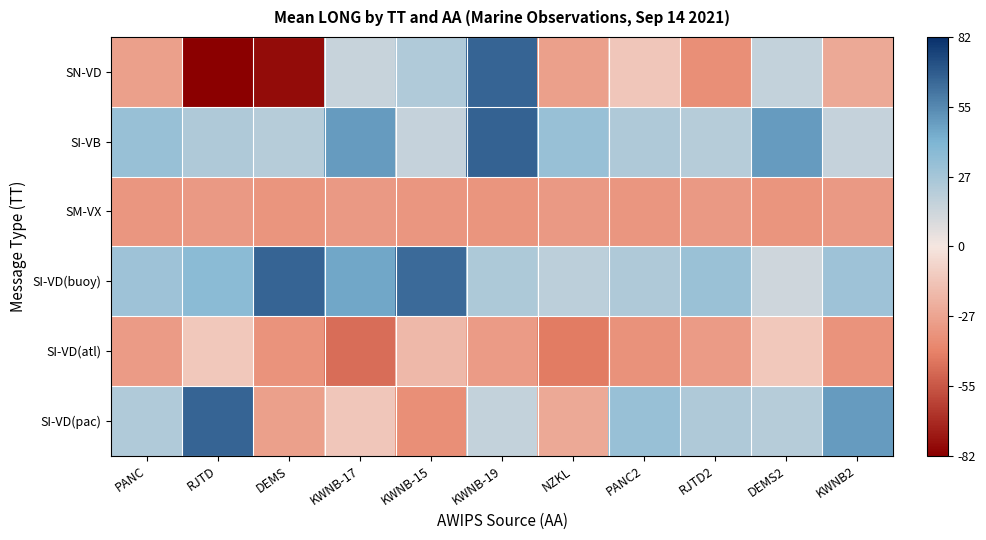

List the series in order of their peak value, highest first.

SI-VB, SN-VD, SI-VD(pac), SI-VD(buoy), SI-VD(atl), SM-VX